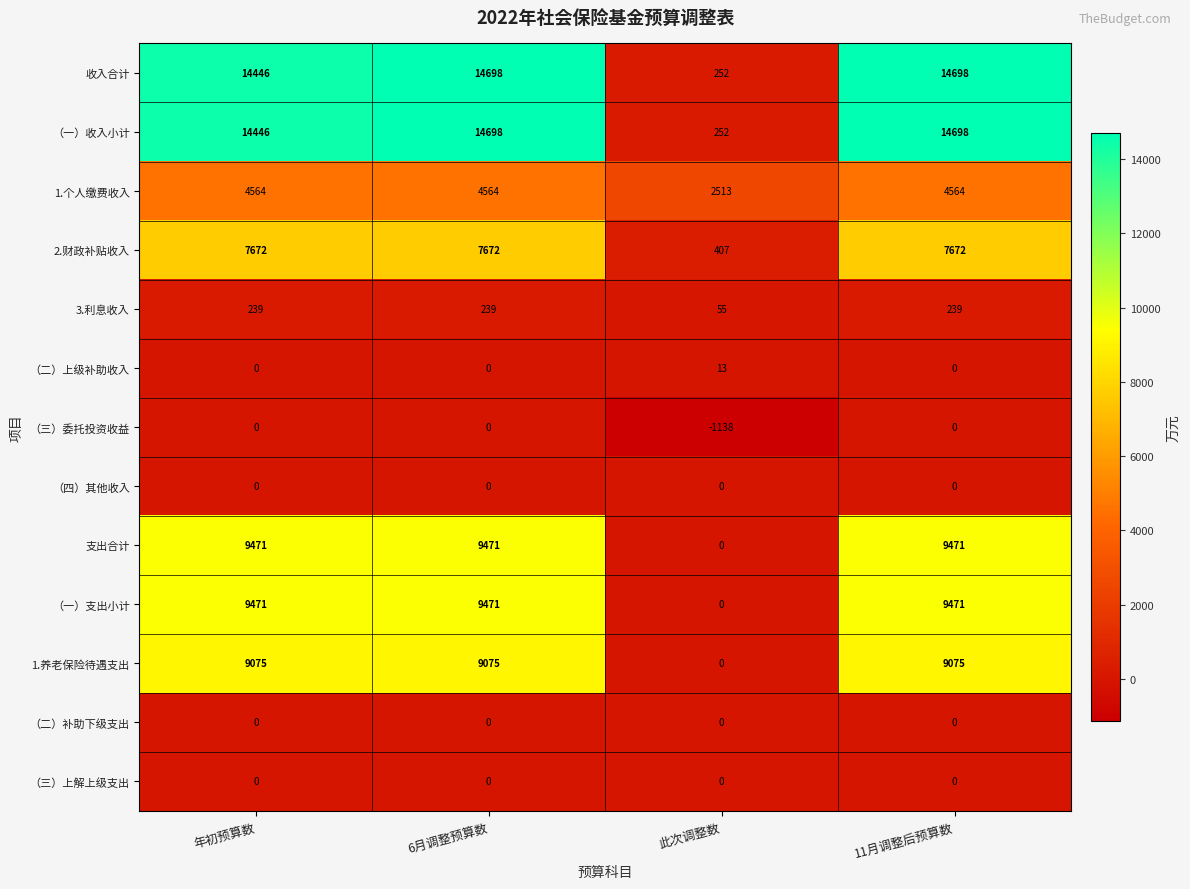

True or false: 1.个人缴费收入 has a value of 7879 at 11月调整后预算数.

False